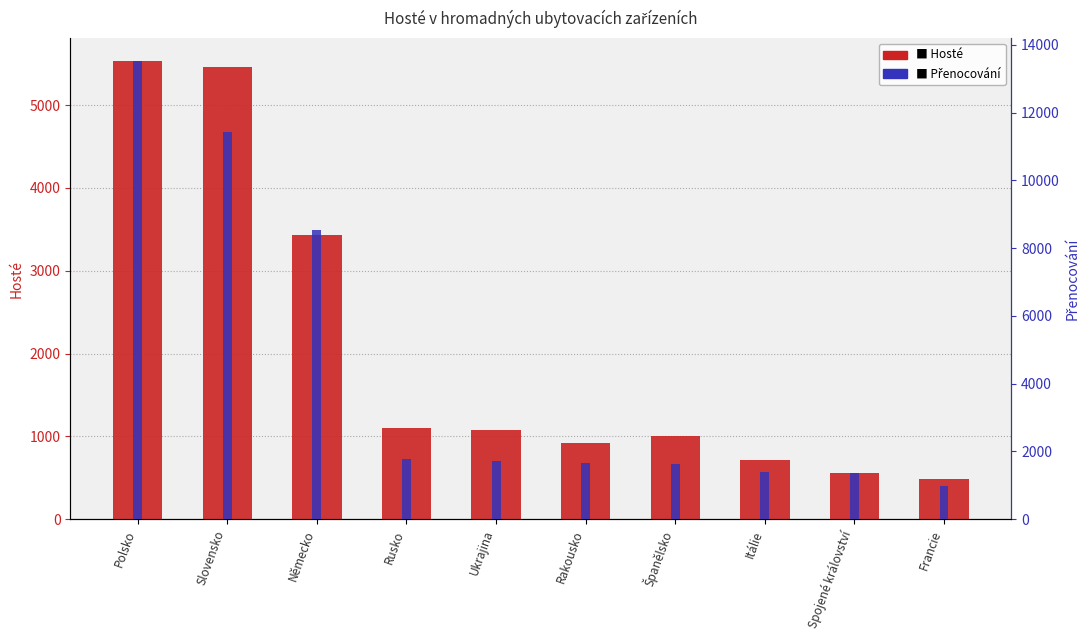

List the labels in order of Hosté value, smallest first.

Francie, Spojené království, Itálie, Rakousko, Španělsko, Ukrajina, Rusko, Německo, Slovensko, Polsko